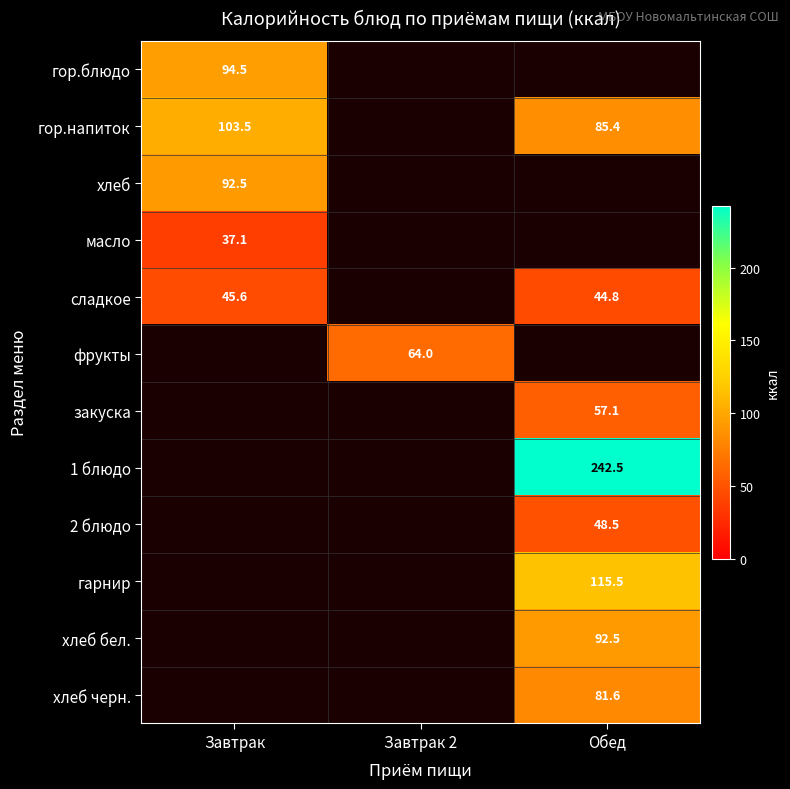

Which category has the lowest value across all series?

Завтрак